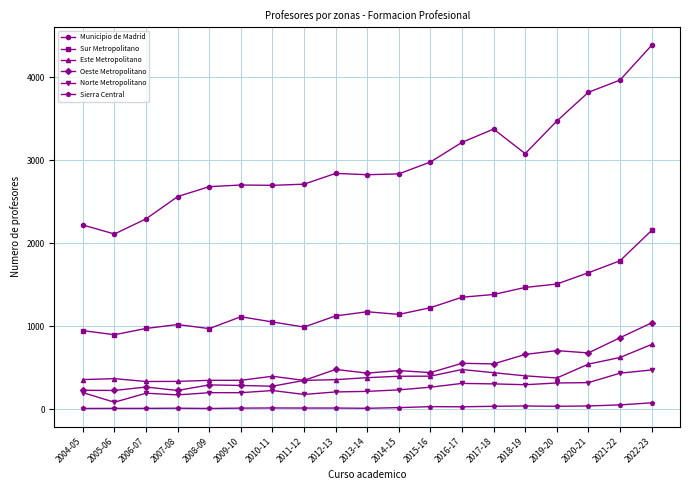

What position from the right is 2012-13?

11